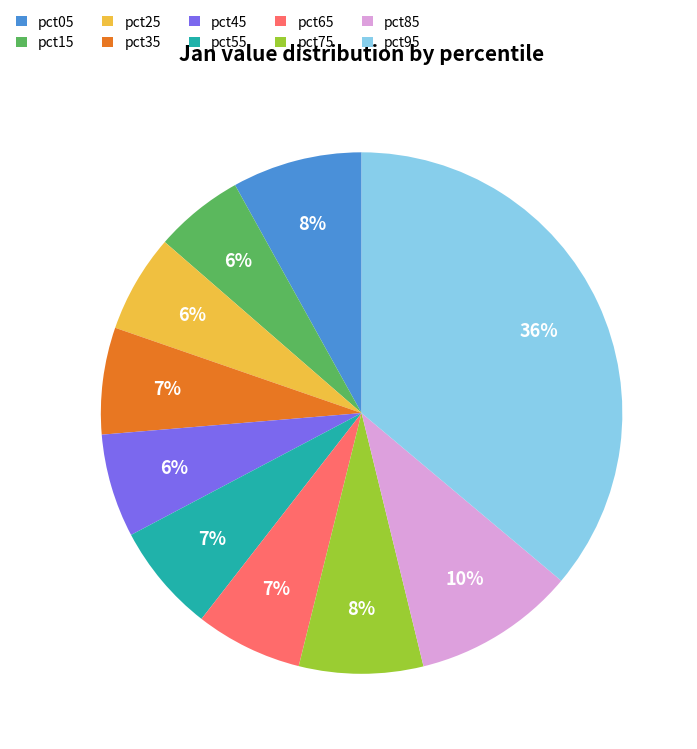

To the nearest percent, what is the combined percentage of pct75 and pct25?

14%